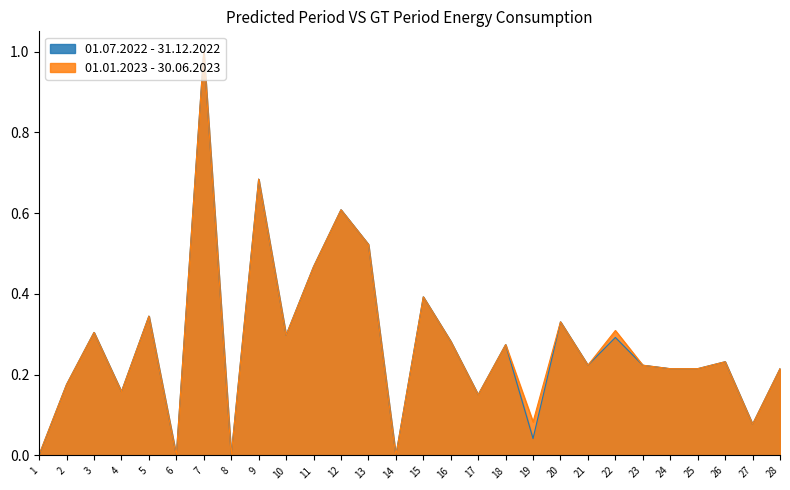

What is the difference between the maximum and minimum values in the 01.01.2023 - 30.06.2023 series?

1.0